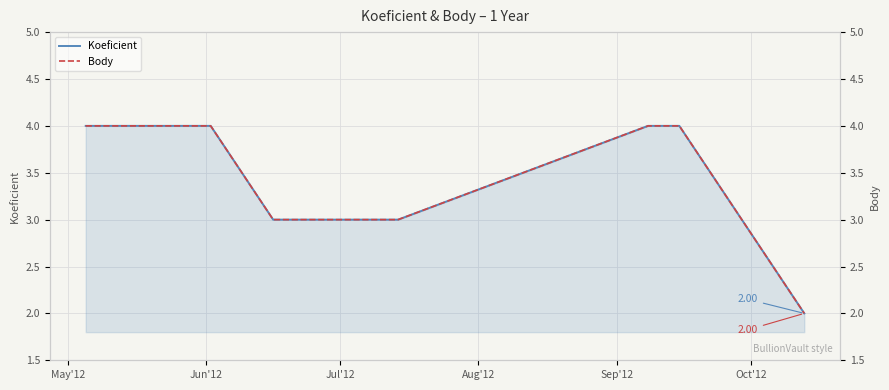

Which series has the largest range (max minus min)?

Koeficient